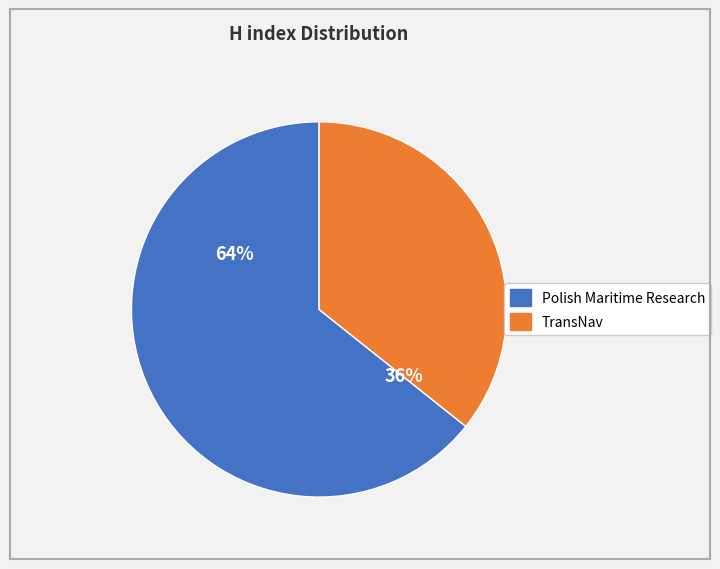

Rank the categories by value from lowest to highest.

TransNav, Polish Maritime Research